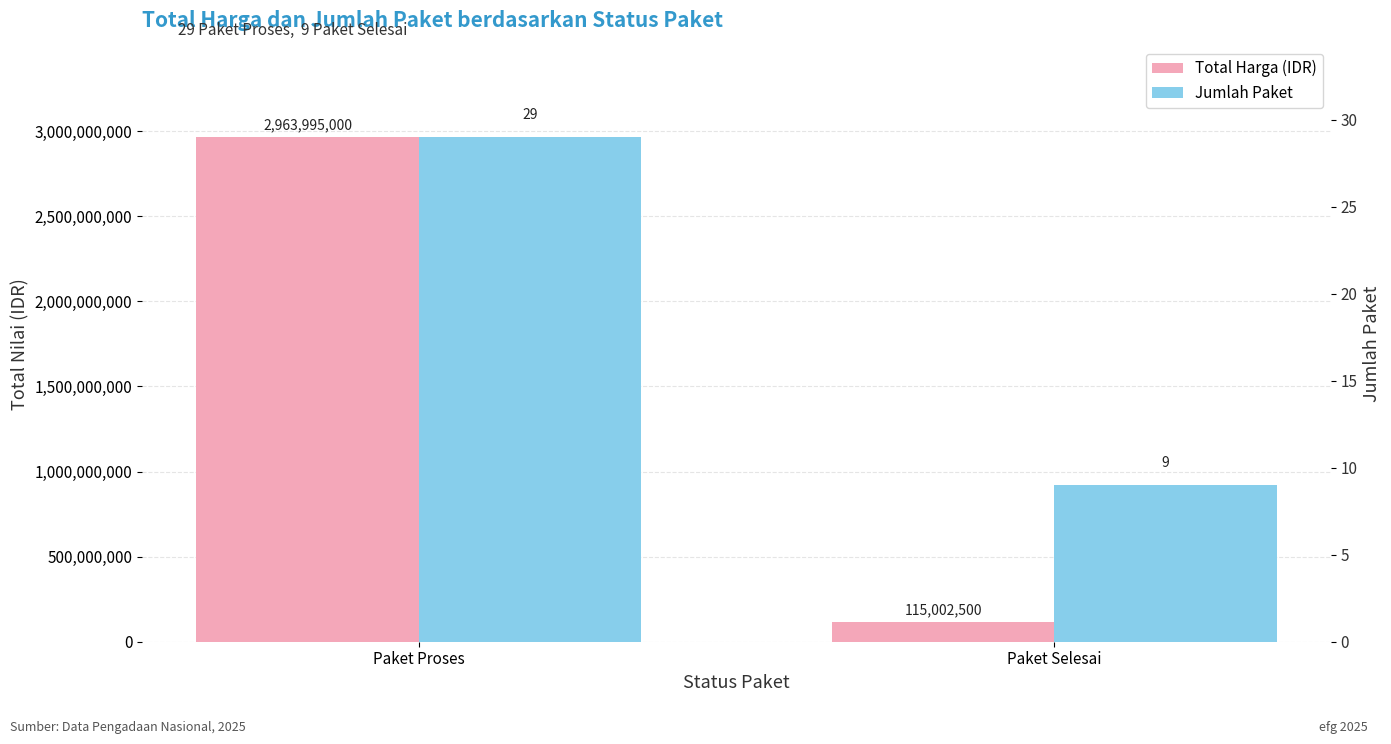

Which series has the widest spread of values?

Total Harga (IDR)